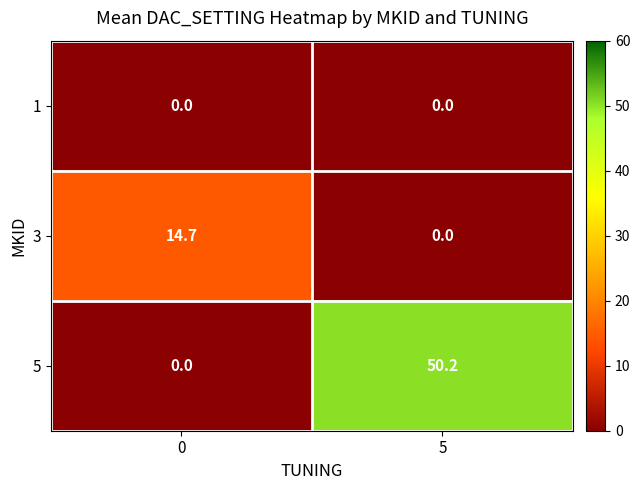

Is it true that 3 equals 22.1 at 0?

False